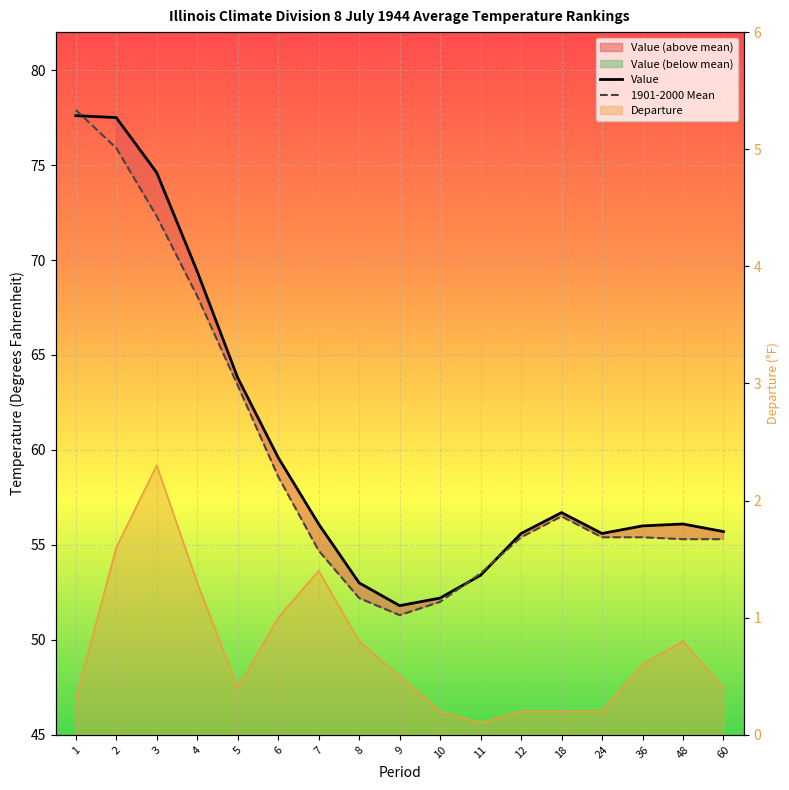

What is the value of the Value point at the 17th from the left?

55.7